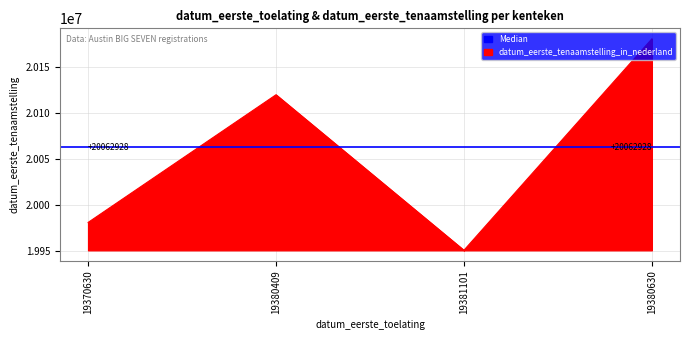

True or false: the data has more than 0 interior local peaks.

True